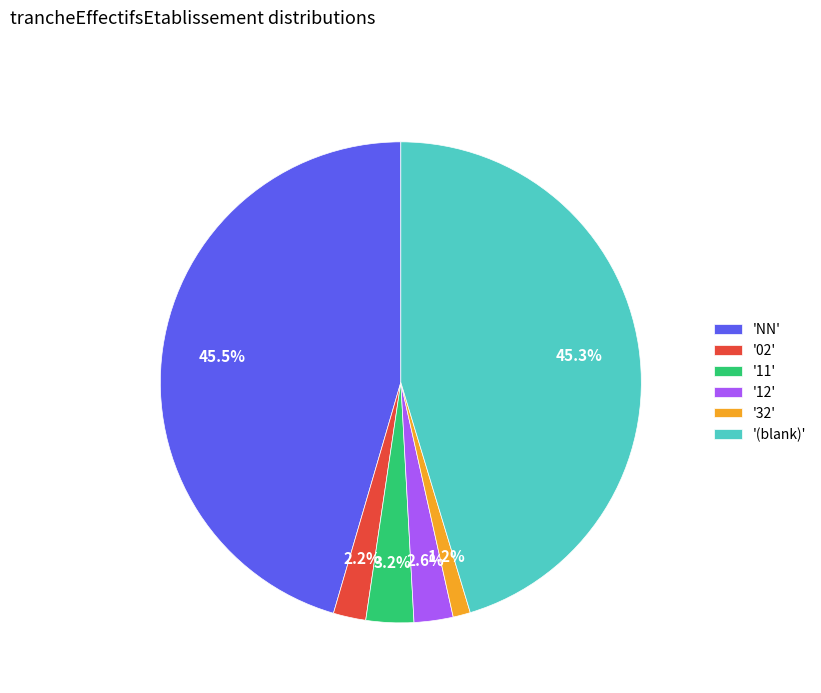

What percentage do '12' and 'NN' together represent?

48.1%